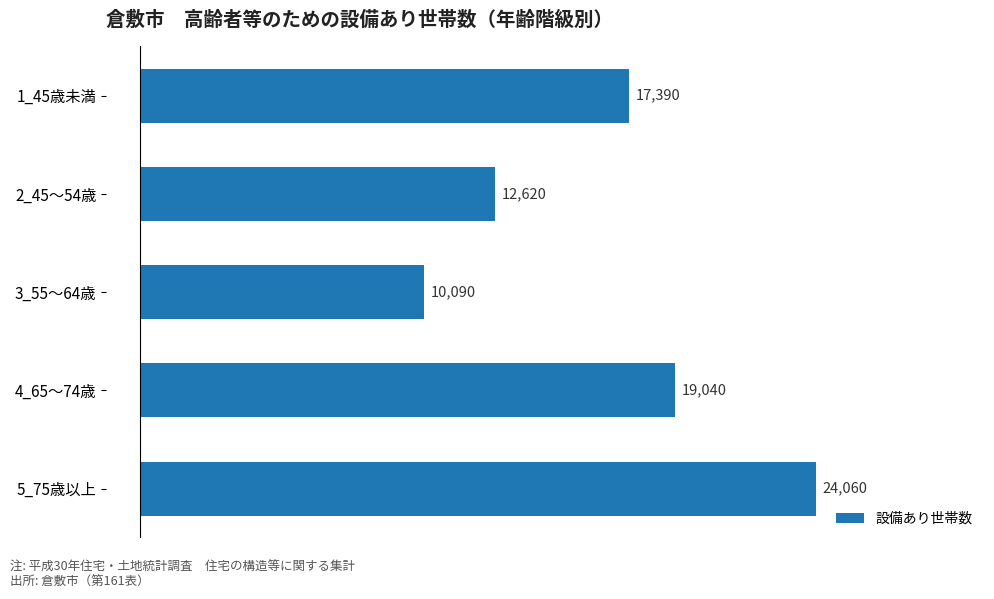

How many bars are there in total?

5